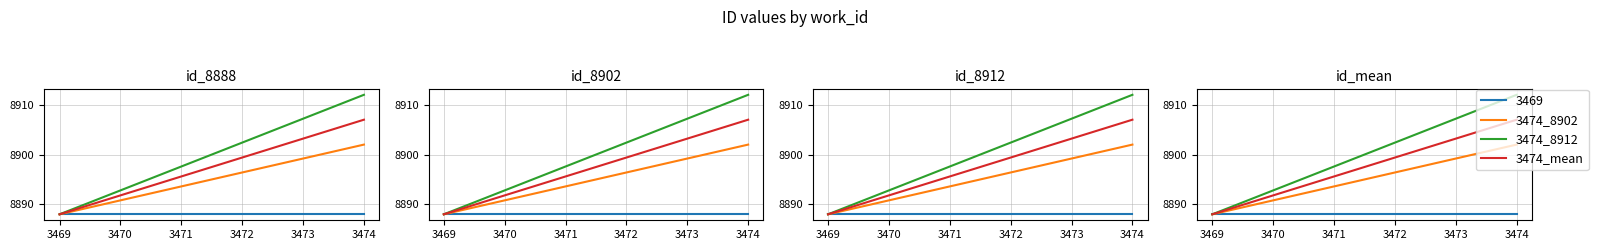

Does the chart display data point markers on the line(s)?

No